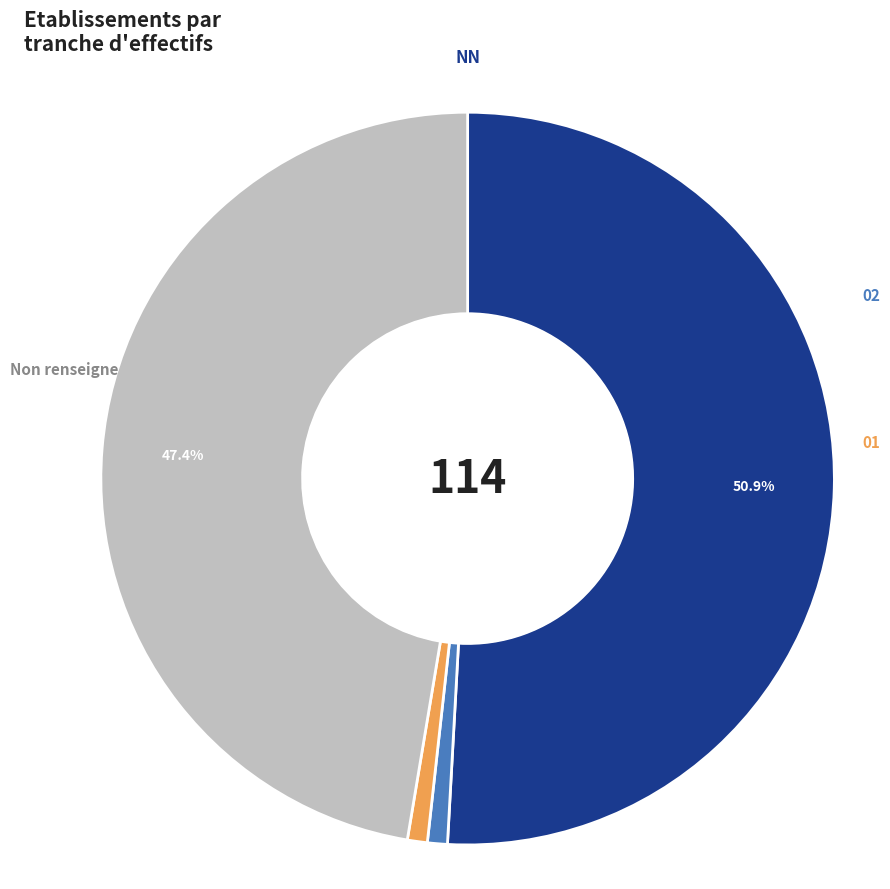

Is there any slice that represents more than half of the pie?

Yes